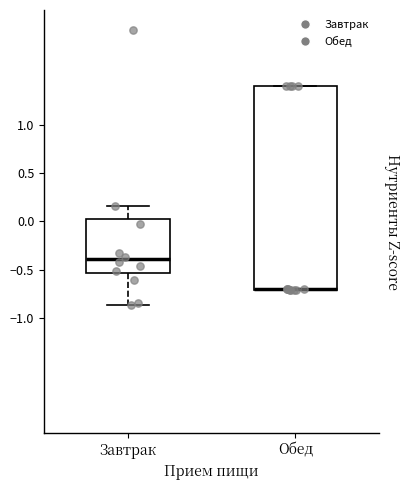

Which box is the tallest, from its lower edge to its upper edge?

Обед